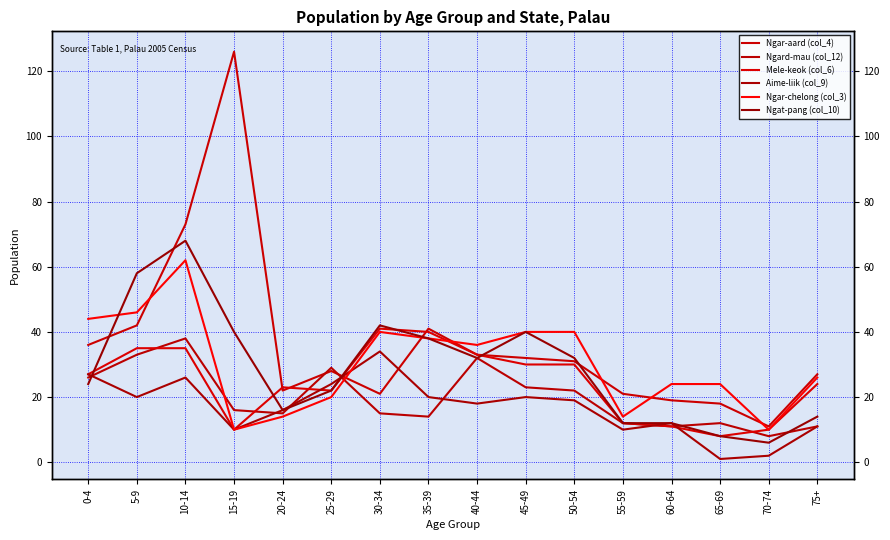

What is the lowest value of the Aime-liik (col_9) series?

1